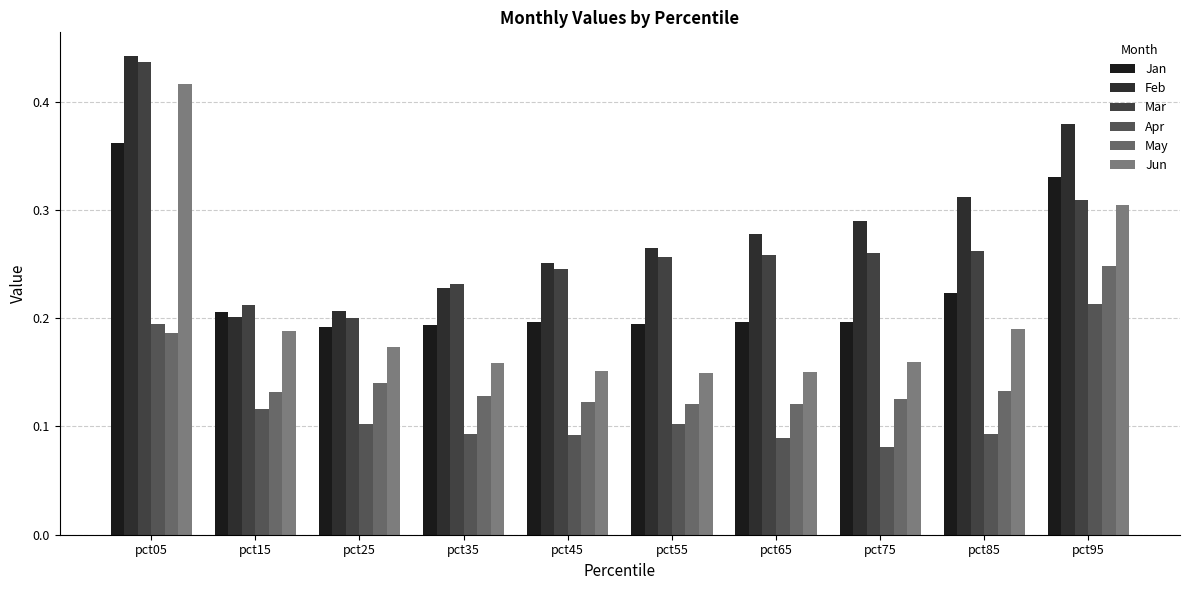

The Apr series shows 0.2 at pct05. True or false?

True